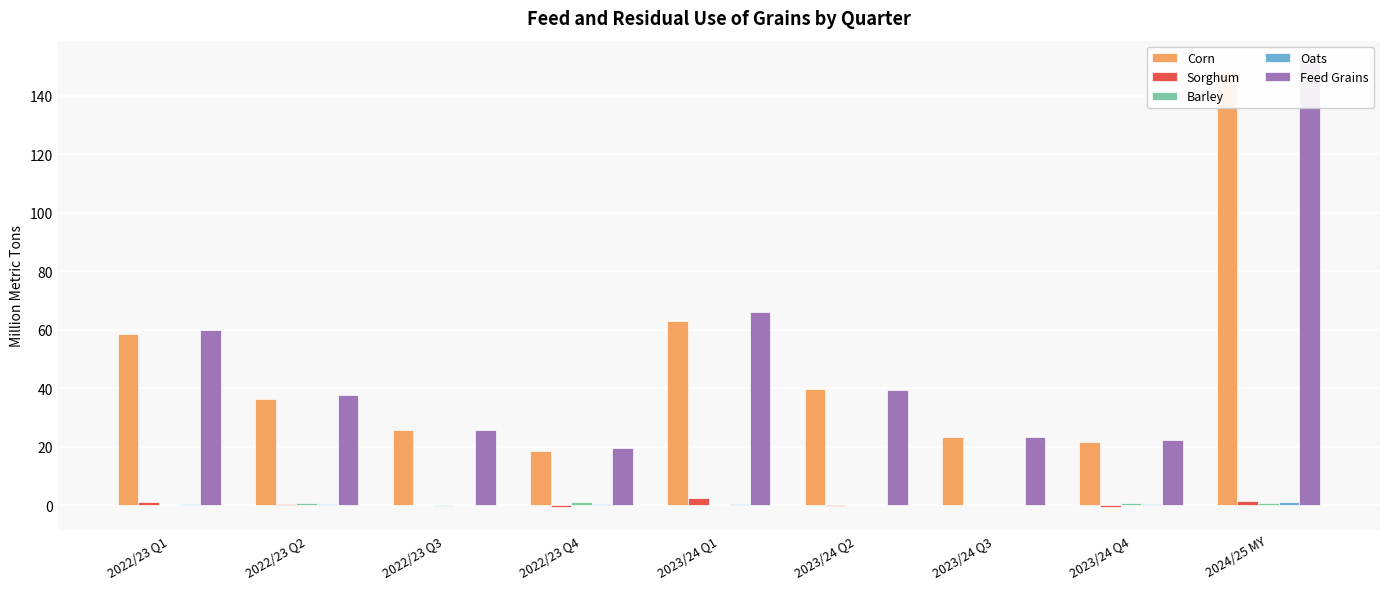

How many bars are there in each group?

5